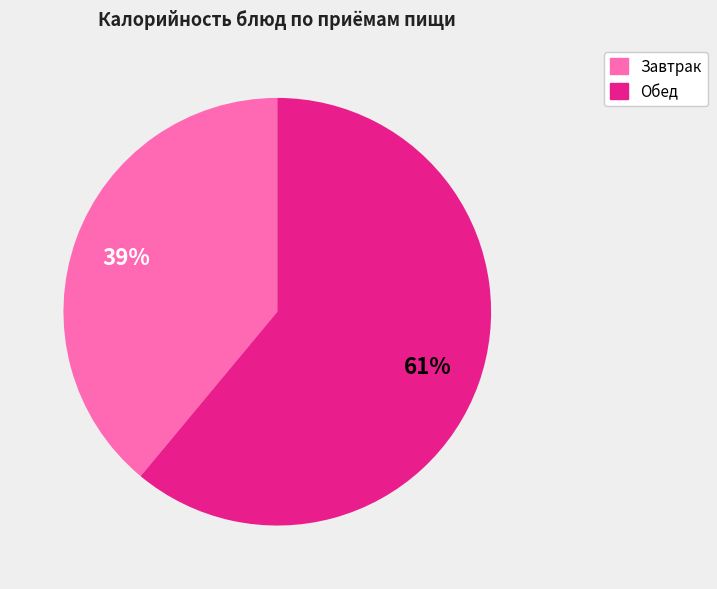

Is there a majority slice in this chart?

Yes